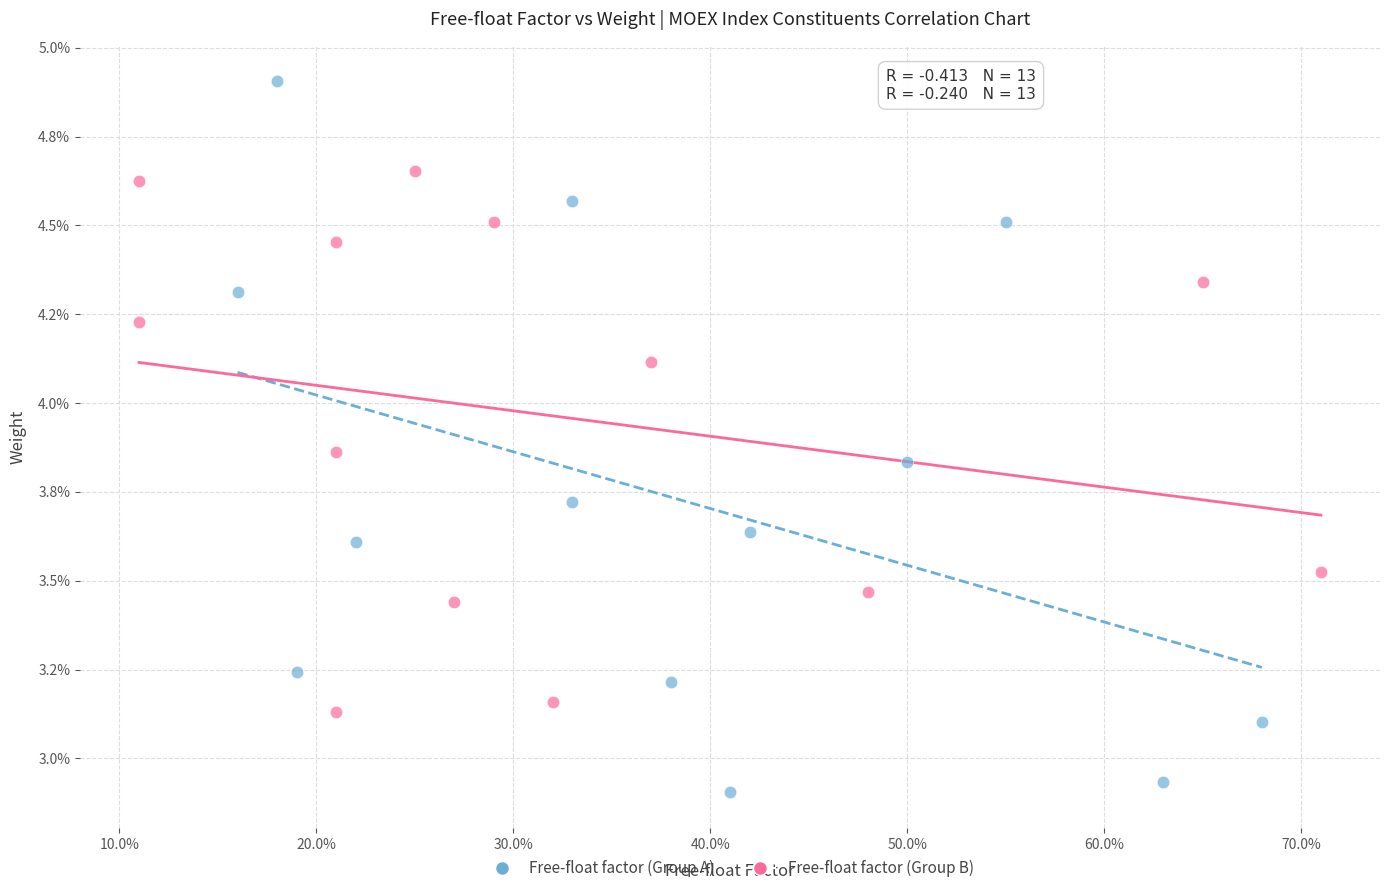

Which series reaches the maximum Y coordinate?

Free-float factor (Group A)